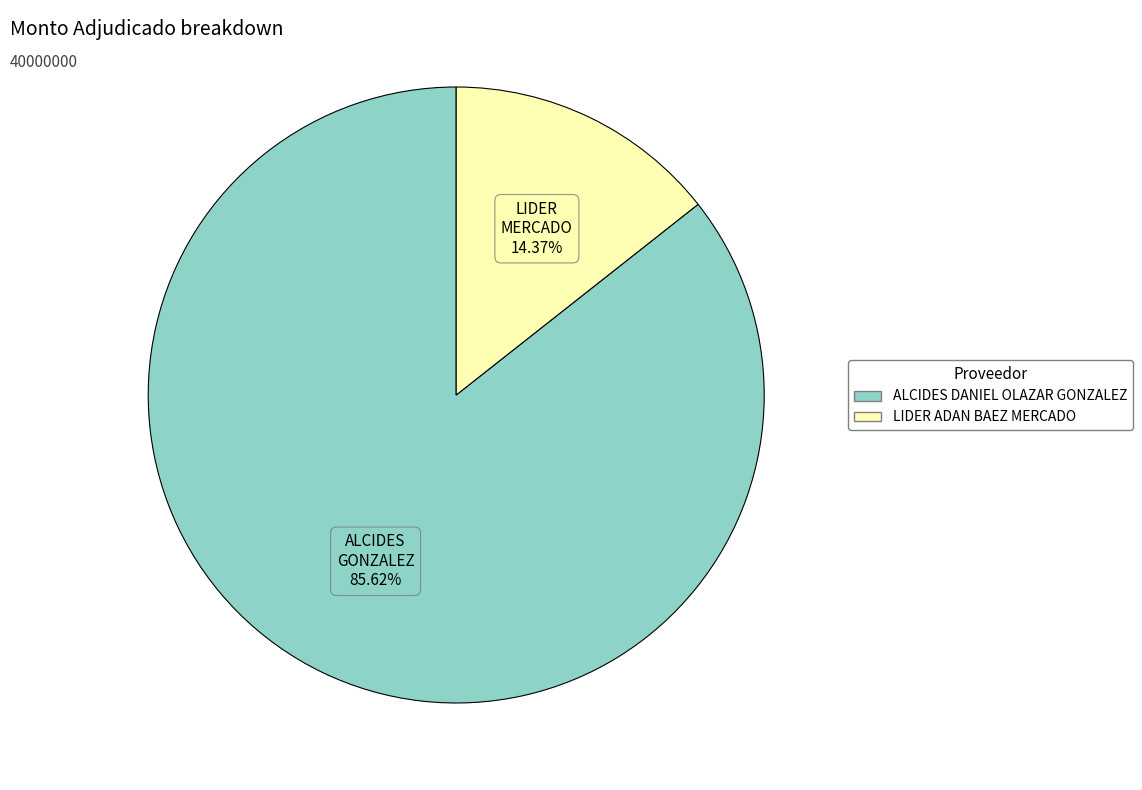

Which has a higher value, ALCIDES DANIEL OLAZAR GONZALEZ or LIDER ADAN BAEZ MERCADO?

ALCIDES DANIEL OLAZAR GONZALEZ